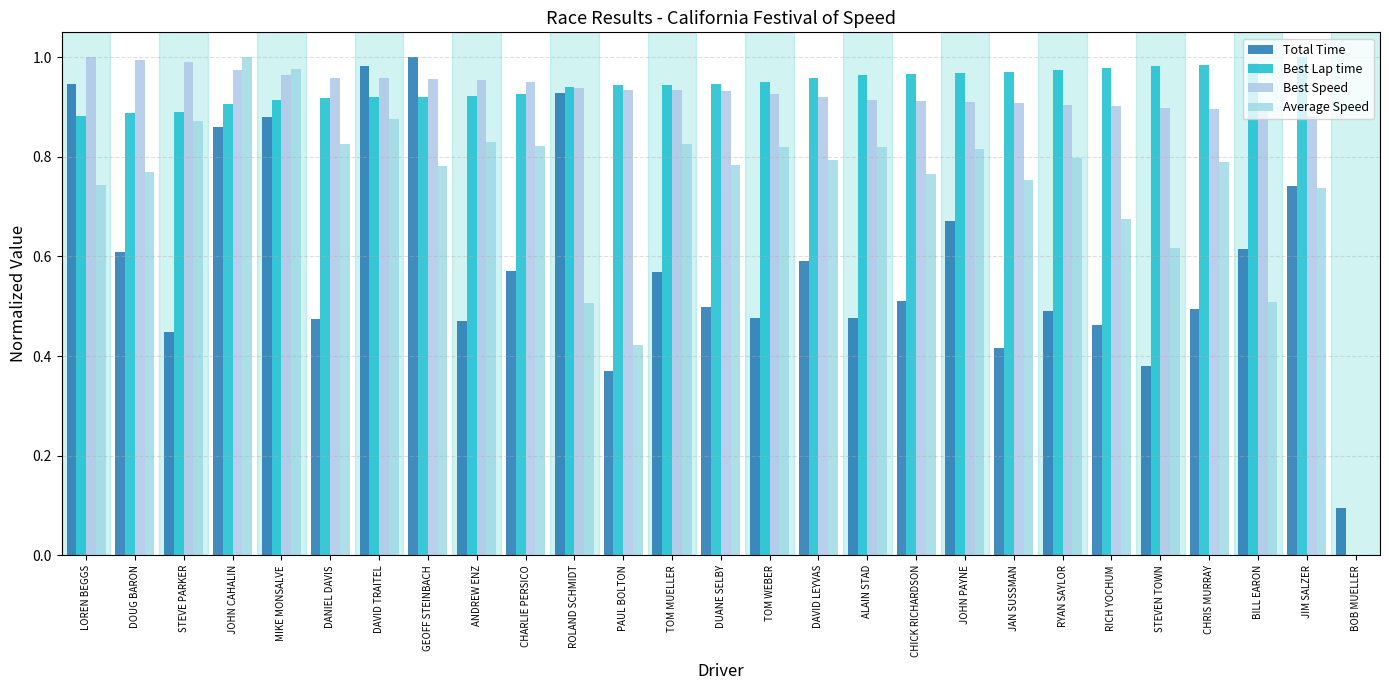

What is the label of the 25th bar from the right?

STEVE PARKER